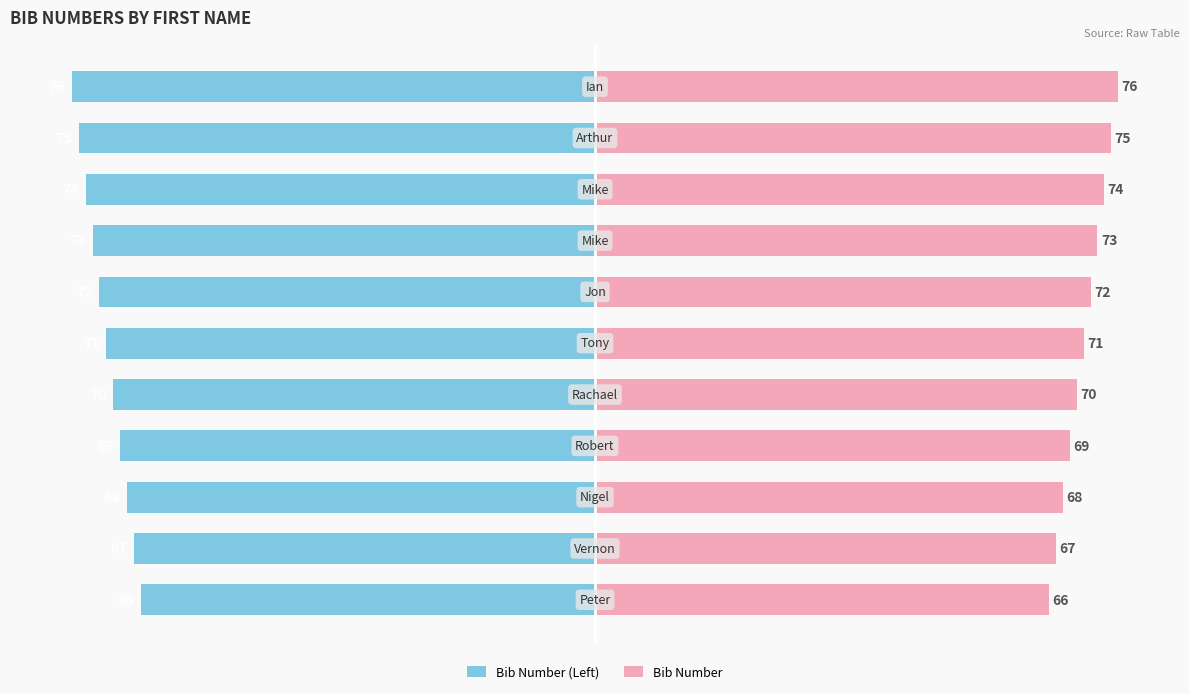

At how many categories does at least one series exceed 66?

10